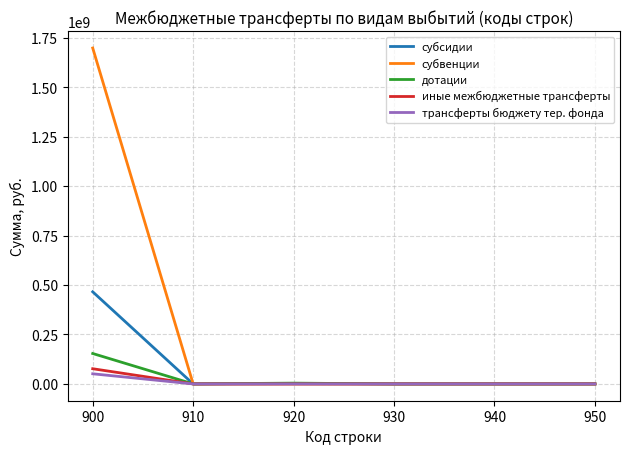

Which series has the largest range (max minus min)?

субвенции